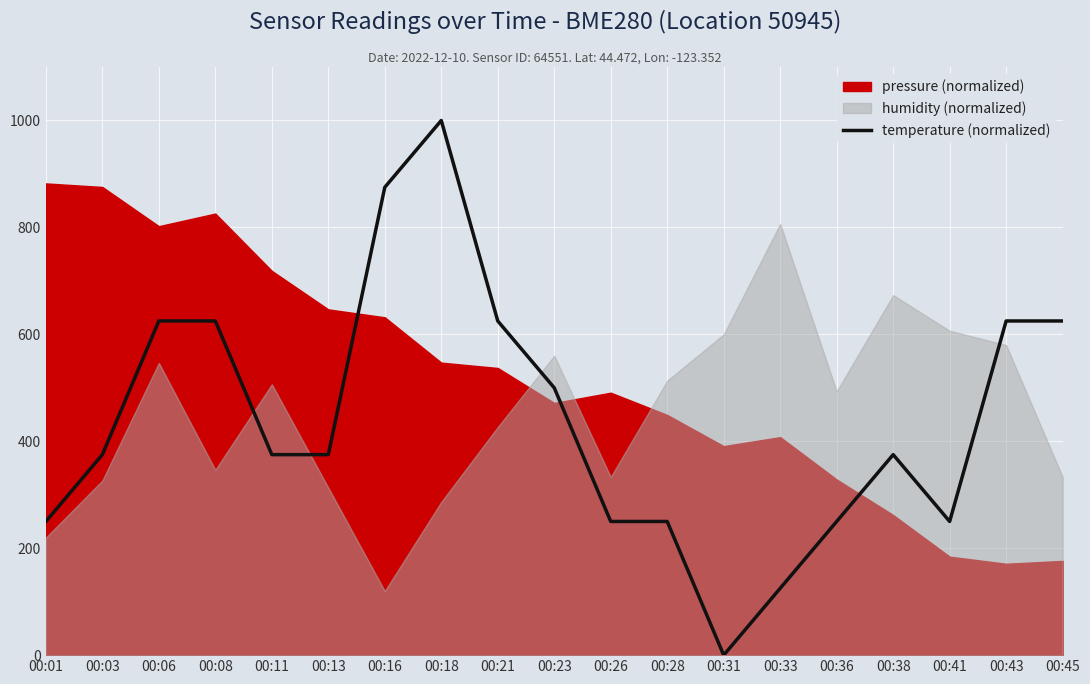

True or false: the data shows 408.8 at 00:36.

False